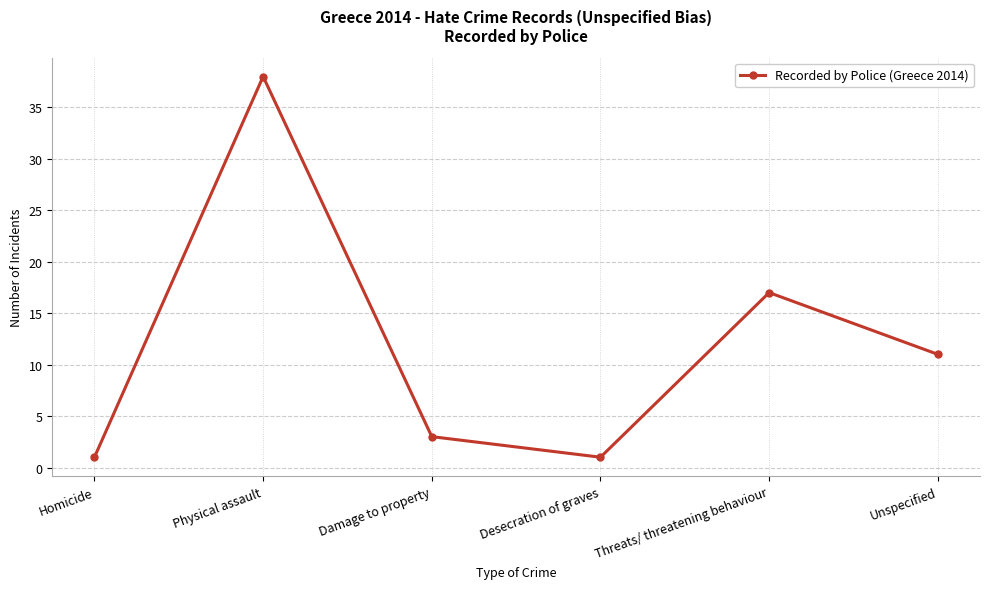

Where is the first local minimum?

Desecration of graves